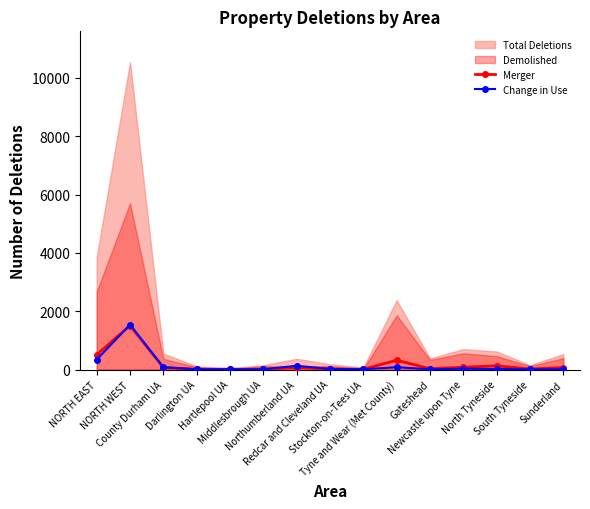

What position from the right is Sunderland?

1